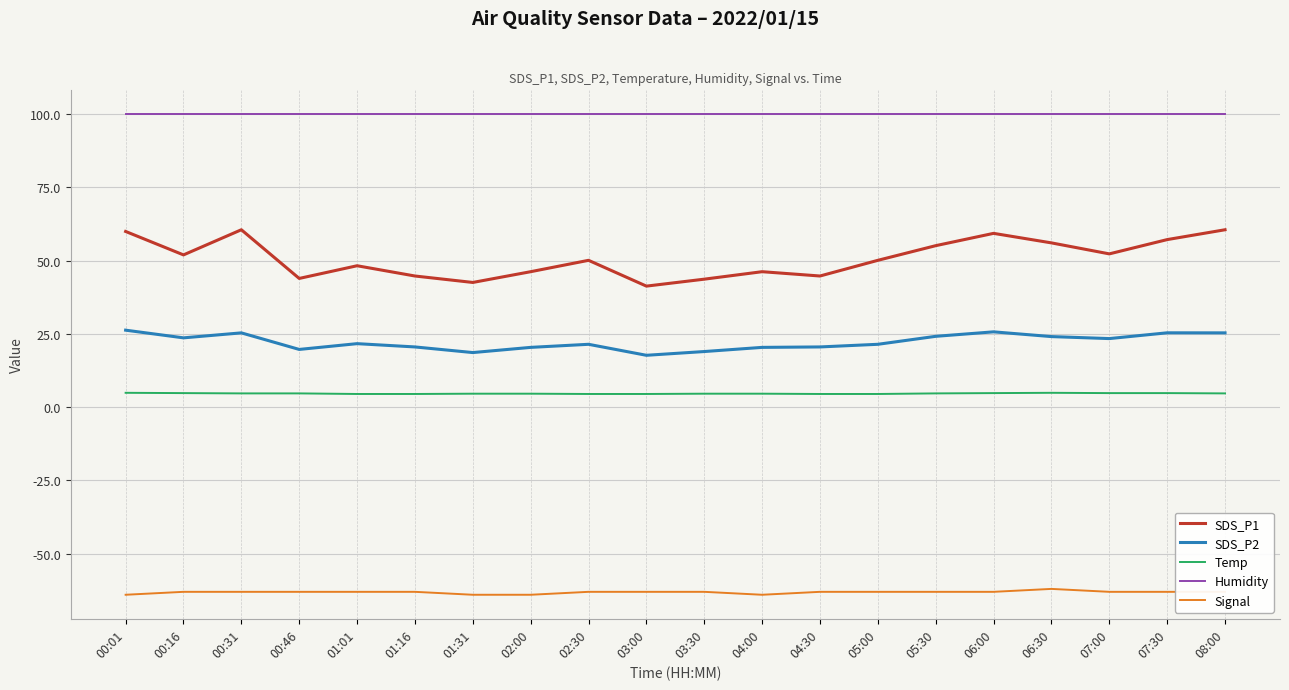

At how many categories does at least one series exceed 4?

20